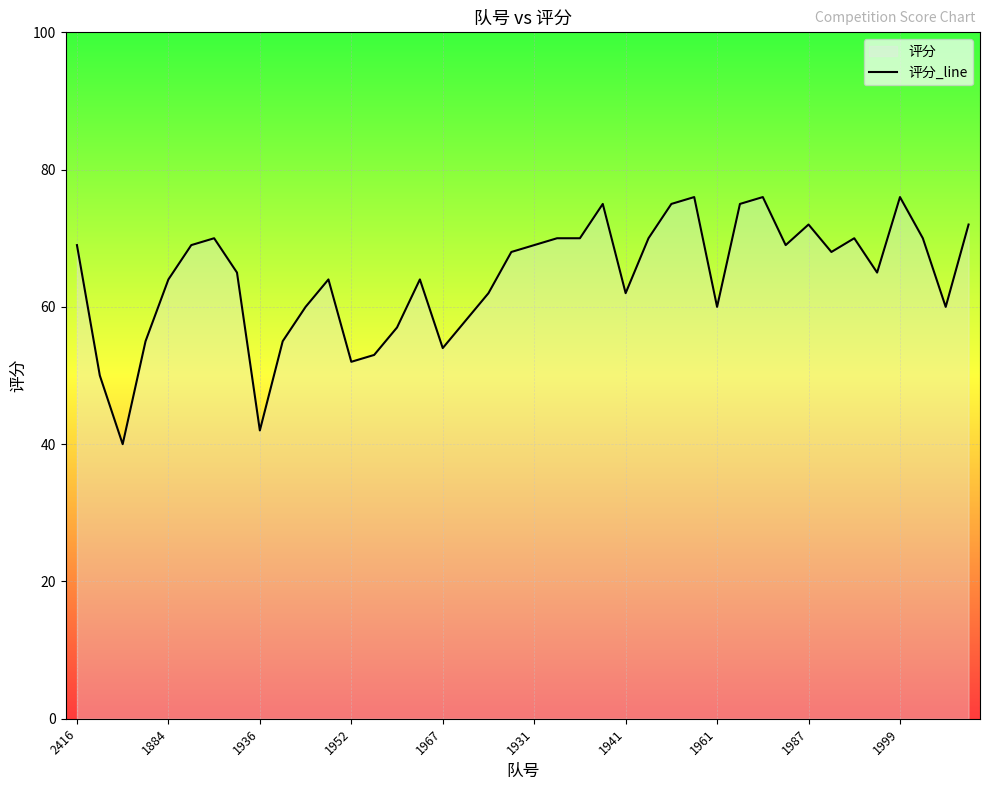

Reading left to right, list all the values displayed in this chart.

69	50	40	55	64	69	70	65	42	55	60	64	52	53	57	64	54	58	62	68	69	70	70	75	62	70	75	76	60	75	76	69	72	68	70	65	76	70	60	72